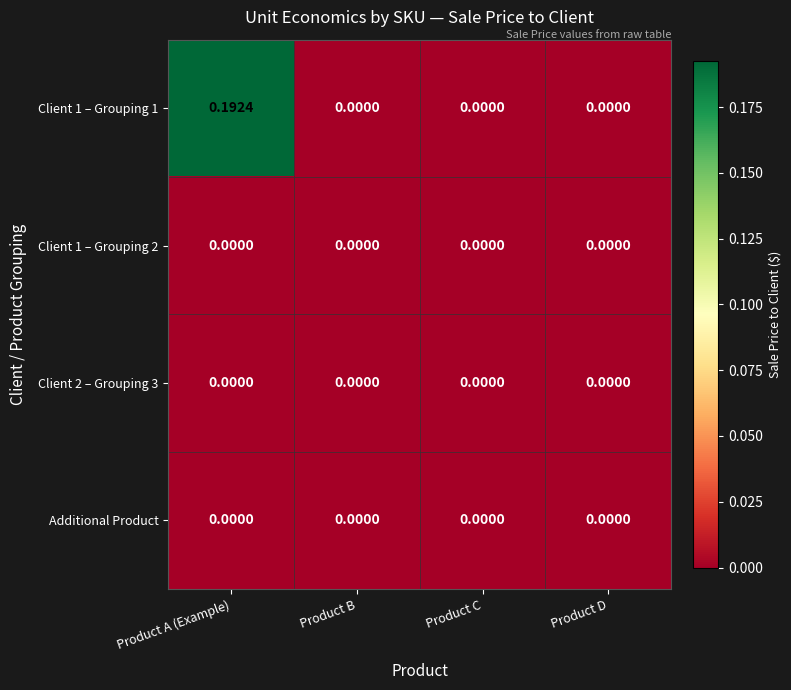

At which category is the sum across all series the highest?

Product A (Example)